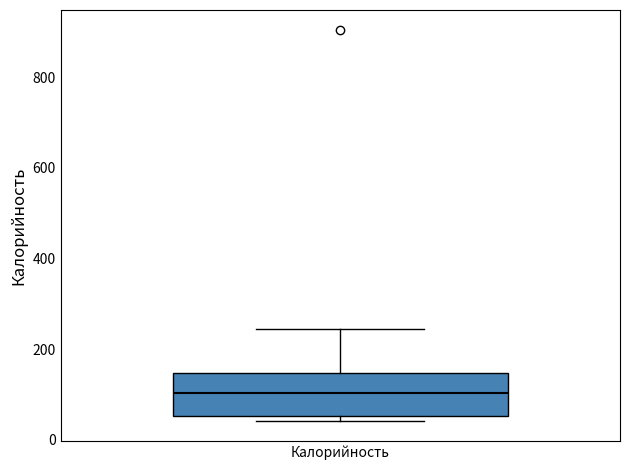

Transcribe this box plot: give where the median line is, the range the box spans, and where the two whiskers end, as read against the y-axis. The values are not printed on the chart, so give them approximately, as read against the axis.

median 100, box 60 to 140, whiskers 40 to 240